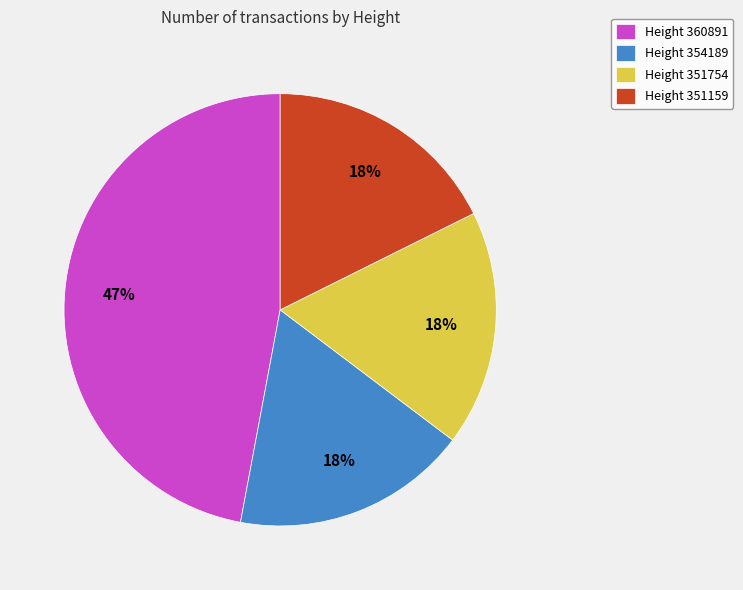

Which category has the biggest portion of the pie?

Height 360891